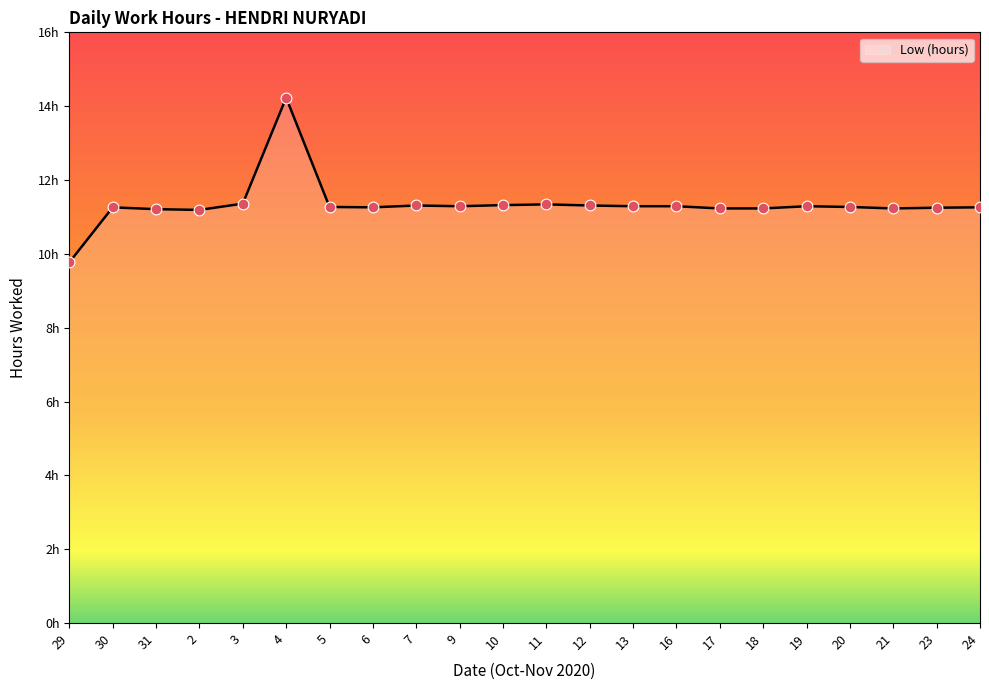

Does the chart have visible grid lines?

No